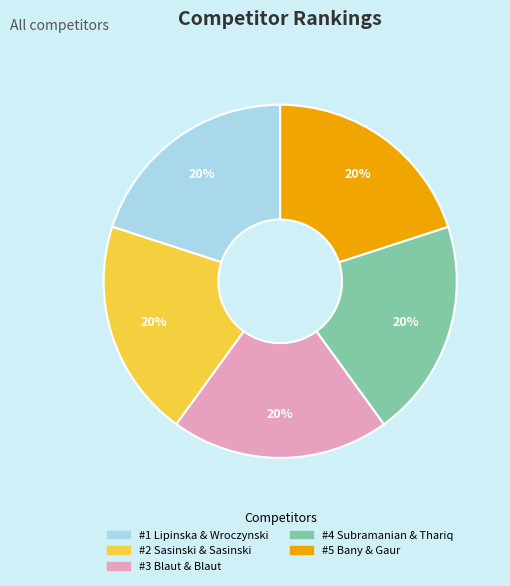

Does any single category account for the majority?

No